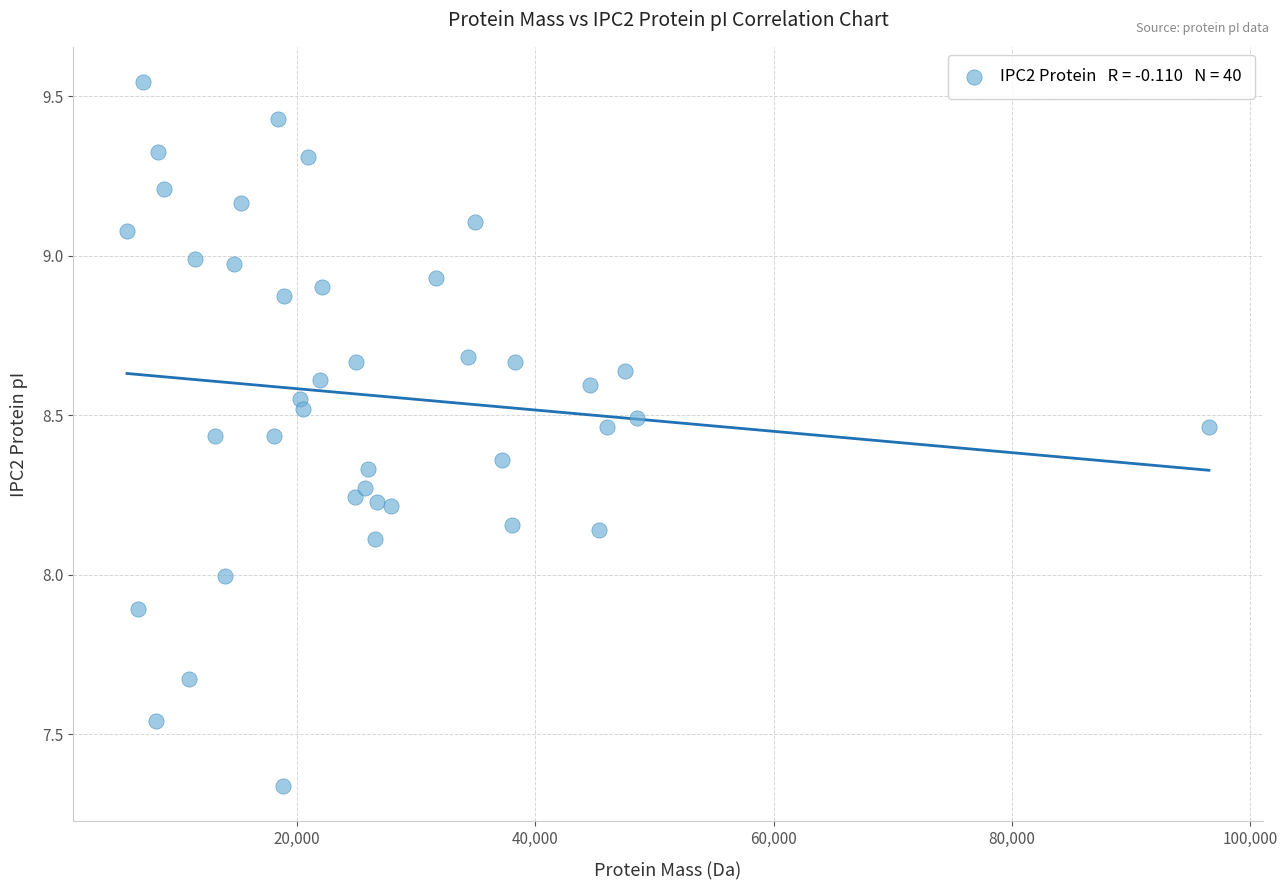

What is the range of Y values (max minus min)?

2.2